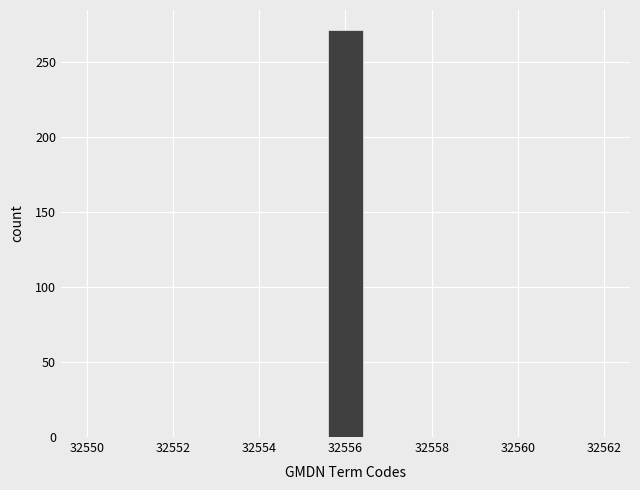

Reading left to right, transcribe this chart: for each bar, give the range it covers on the x-axis and its height. The values are not printed on the chart, so give them approximately, as read against the axis.

32550.0 to 32550.8: 0
32550.8 to 32551.6: 0
32551.6 to 32552.4: 0
32552.4 to 32553.2: 0
32553.2 to 32554.0: 0
32554.0 to 32554.8: 0
32554.8 to 32555.6: 0
32555.6 to 32556.4: 270
32556.4 to 32557.2: 0
32557.2 to 32558.0: 0
32558.0 to 32558.8: 0
32558.8 to 32559.6: 0
32559.6 to 32560.4: 0
32560.4 to 32561.2: 0
32561.2 to 32562.0: 0